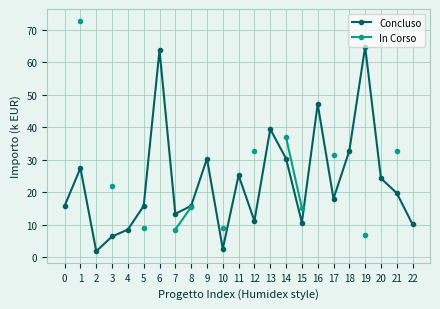

True or false: In Corso has more than 1 interior local peaks.

False